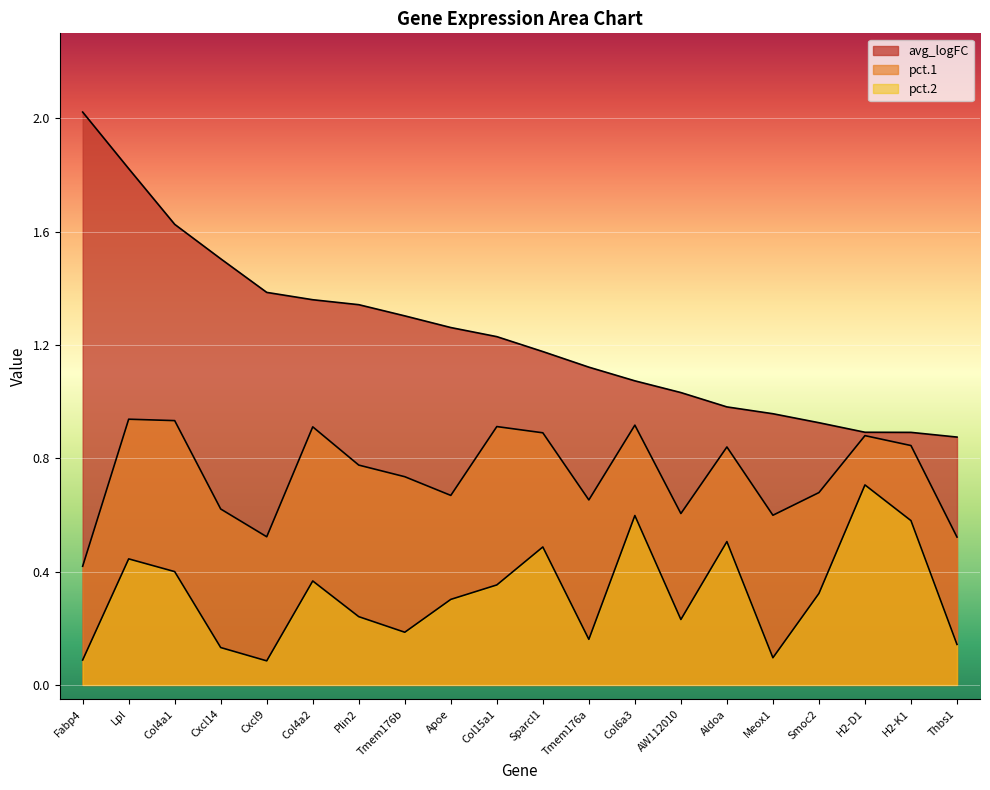

At Smoc2, list the series in order from smallest to largest.

pct.2, pct.1, avg_logFC